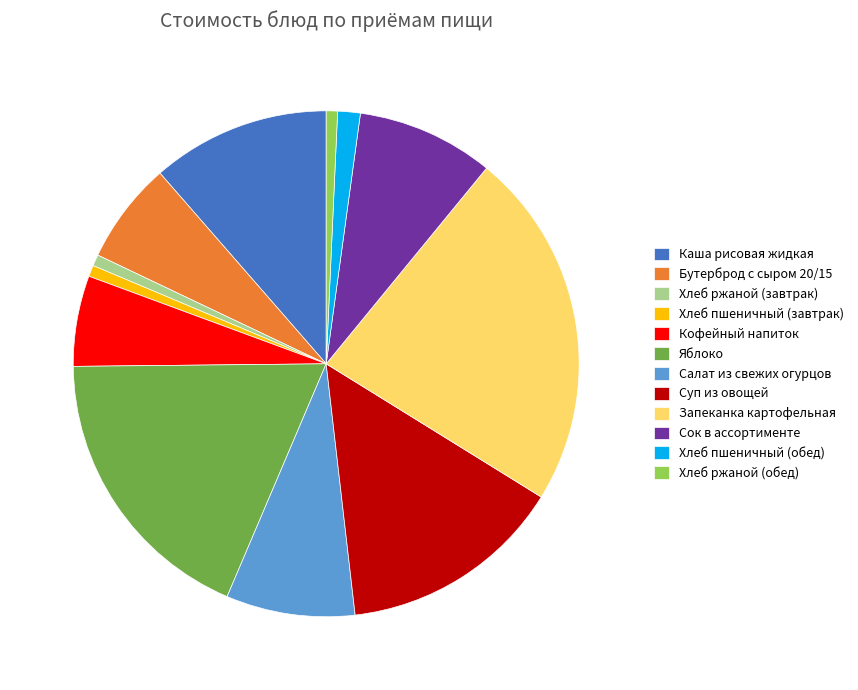

Which category has the biggest portion of the pie?

Запеканка картофельная